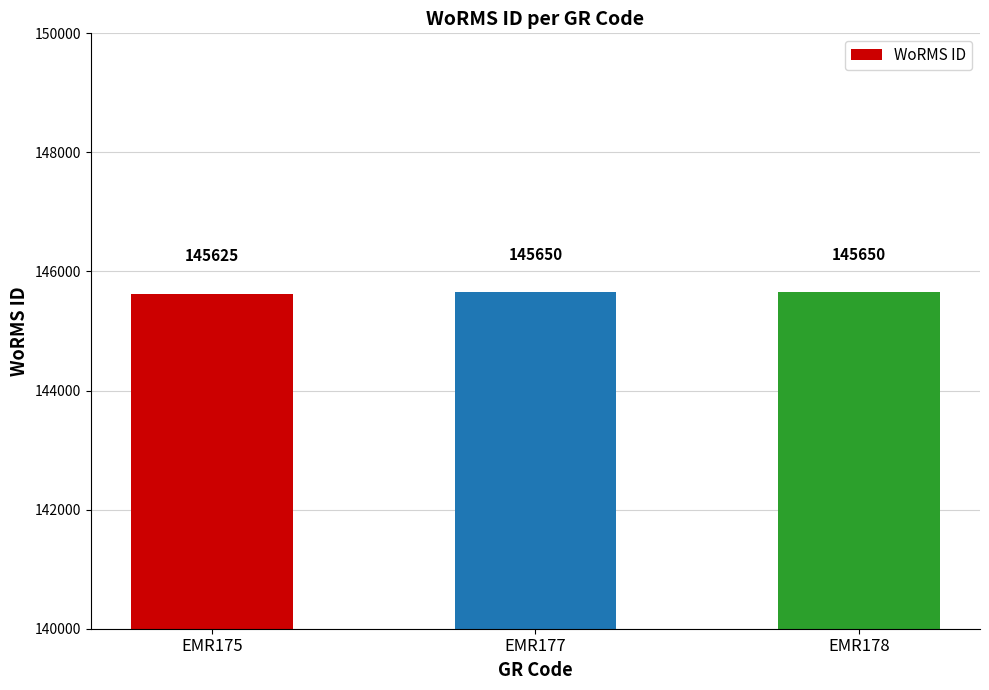

What is the approximate value at EMR175, to the nearest 5?

145625